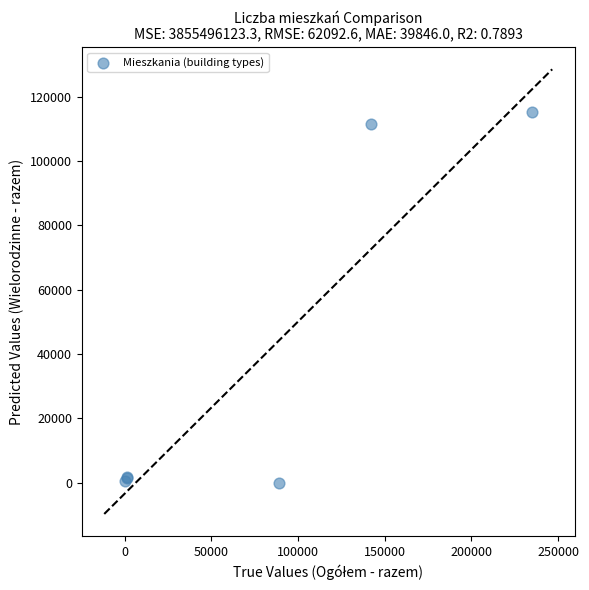

What Y value in the scatter plot is closest to 57686?

111636